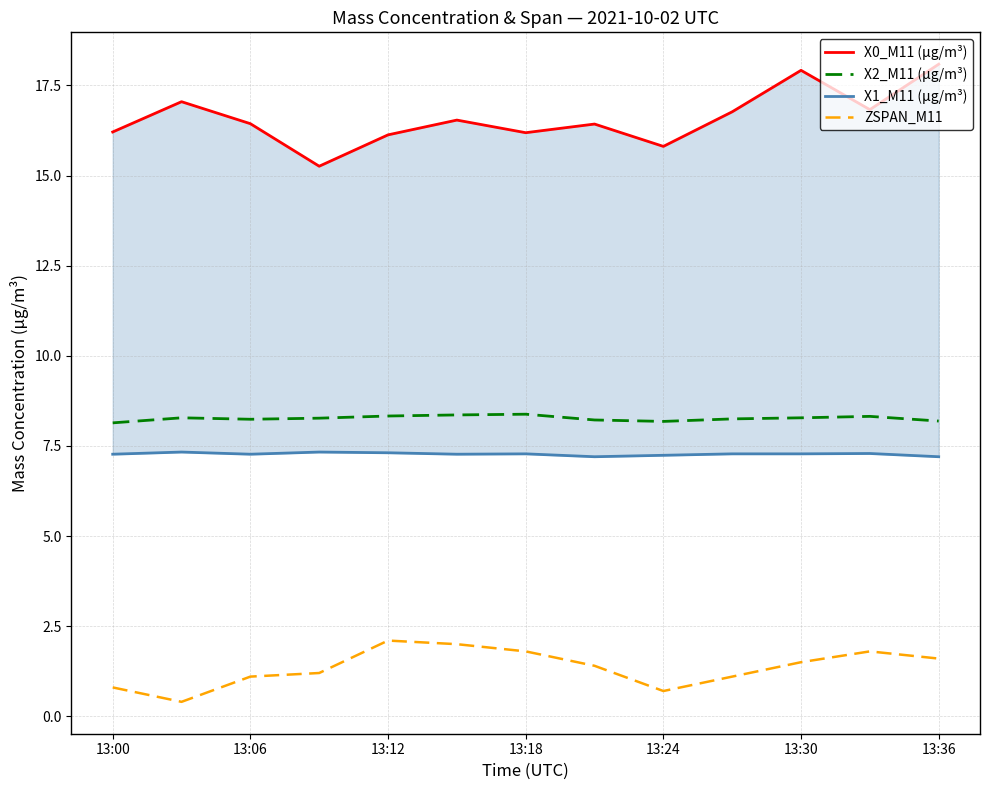

True or false: ZSPAN_M11 has a value of 3.1 at 13:18.

False